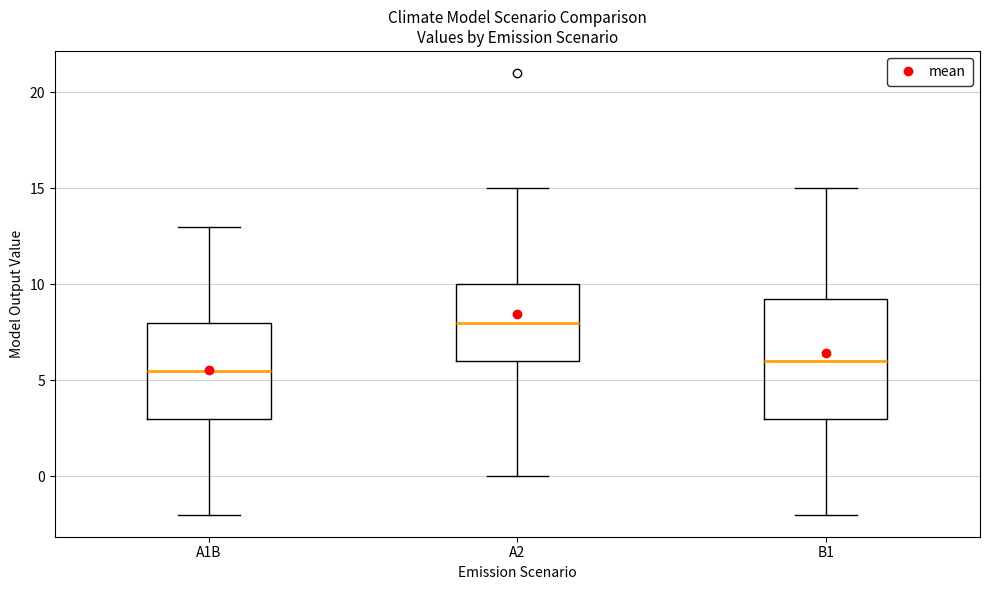

Where does the upper whisker of the box for A1B end on the y-axis? The values are not printed on the chart, so give them approximately, as read against the axis.

13.0